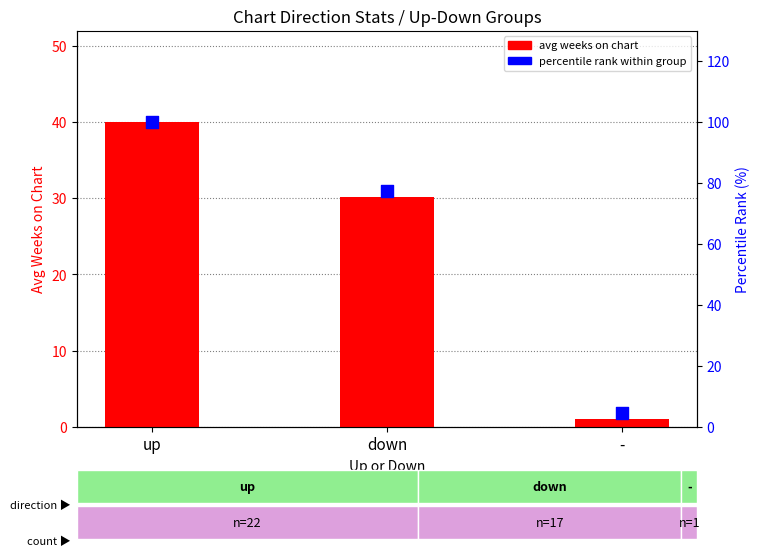

At which category is the sum across all series the highest?

up